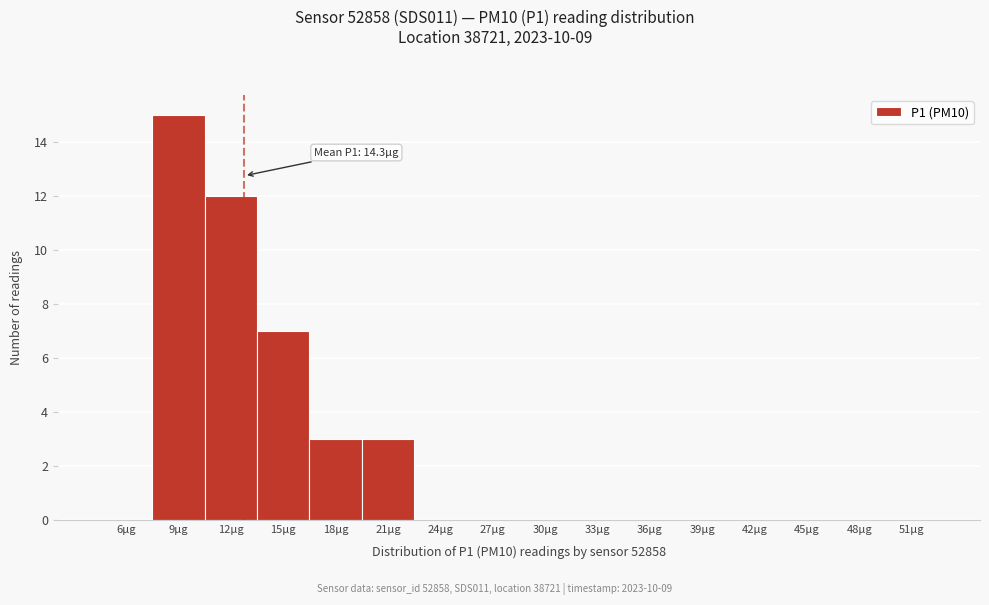

Reading left to right, what are all the values shown in this chart?

6µg=0	9µg=15	12µg=12	15µg=7	18µg=3	21µg=3	24µg=0	27µg=0	30µg=0	33µg=0	36µg=0	39µg=0	42µg=0	45µg=0	48µg=0	51µg=0